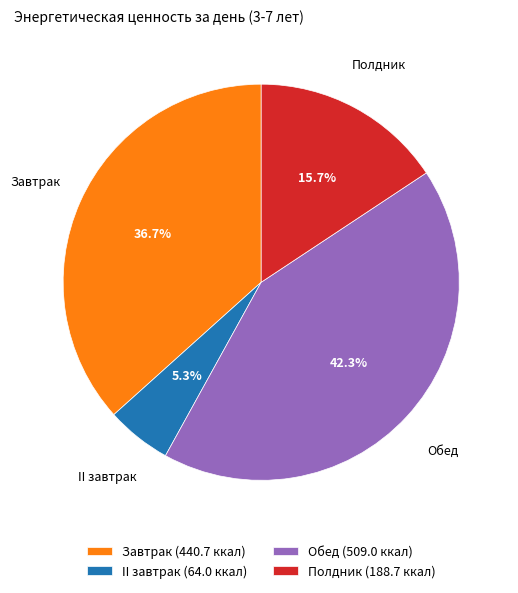

How much of the chart is everything except Обед?

57.7%